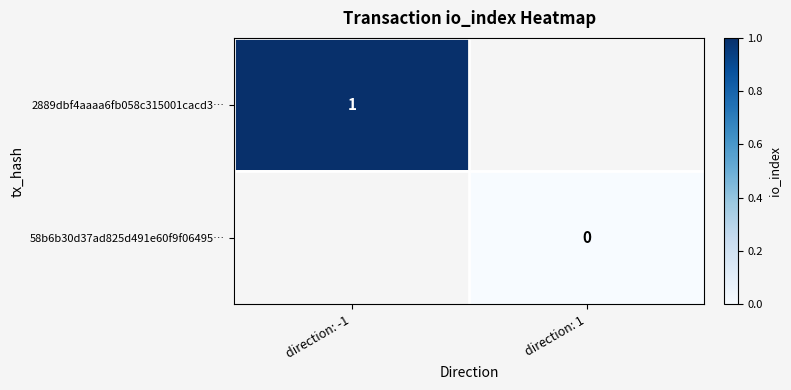

At which category does the chart reach its peak across all series?

direction: -1